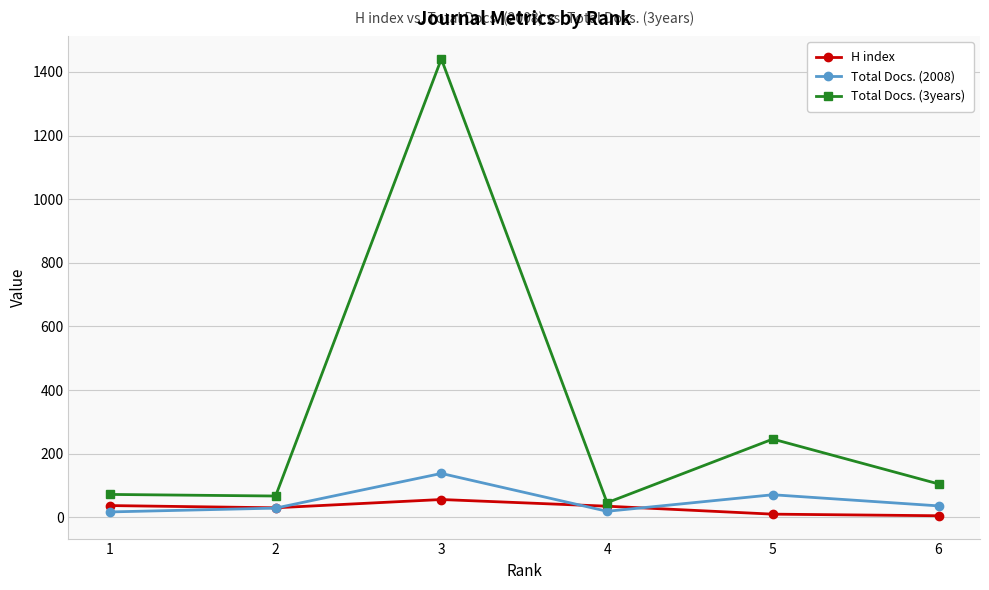

What is the maximum value shown in the chart?

1441